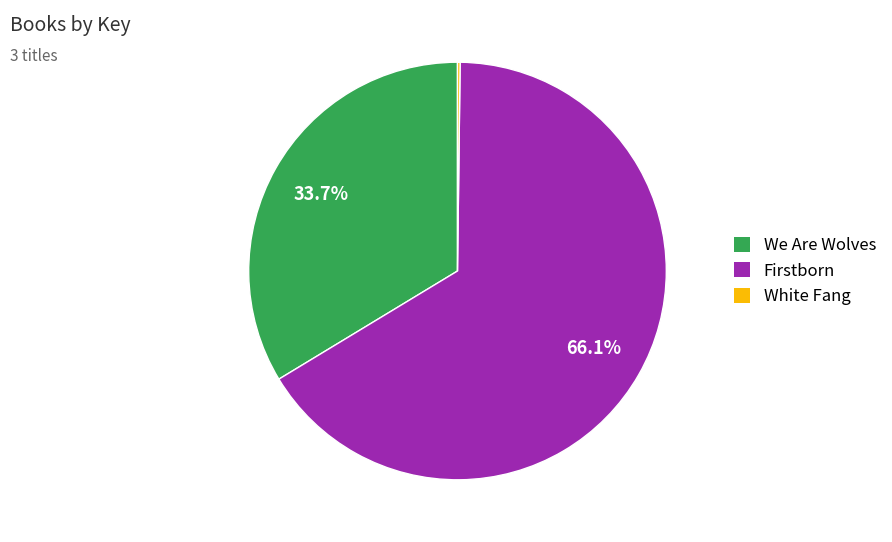

Do Firstborn and We Are Wolves together represent more than half of the pie?

Yes